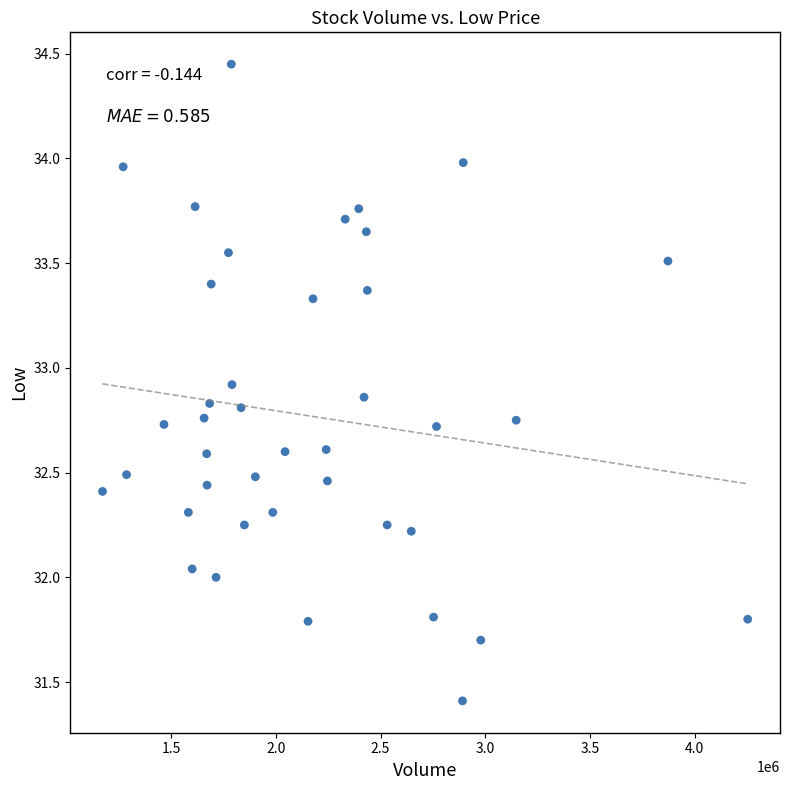

What is the range of Y values (max minus min)?

3.0